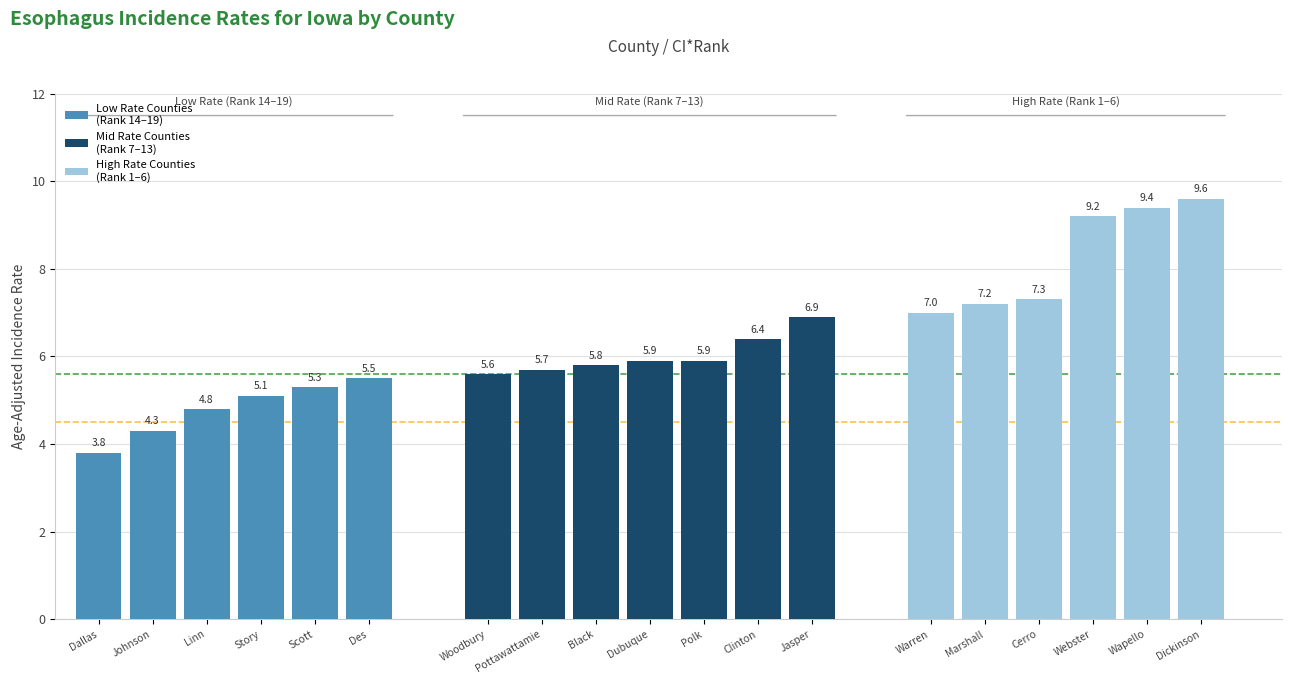

What is the sum of all values?

120.7